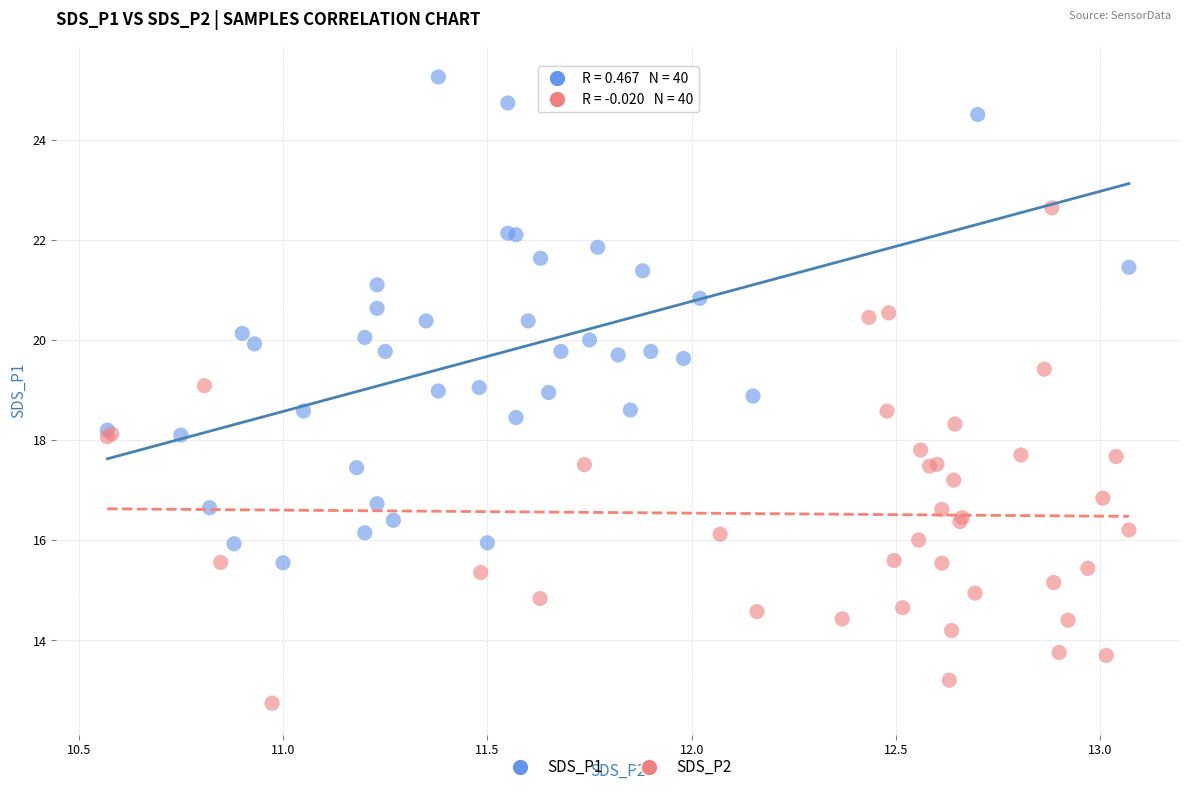

Which series contains the lowest Y value?

SDS_P2